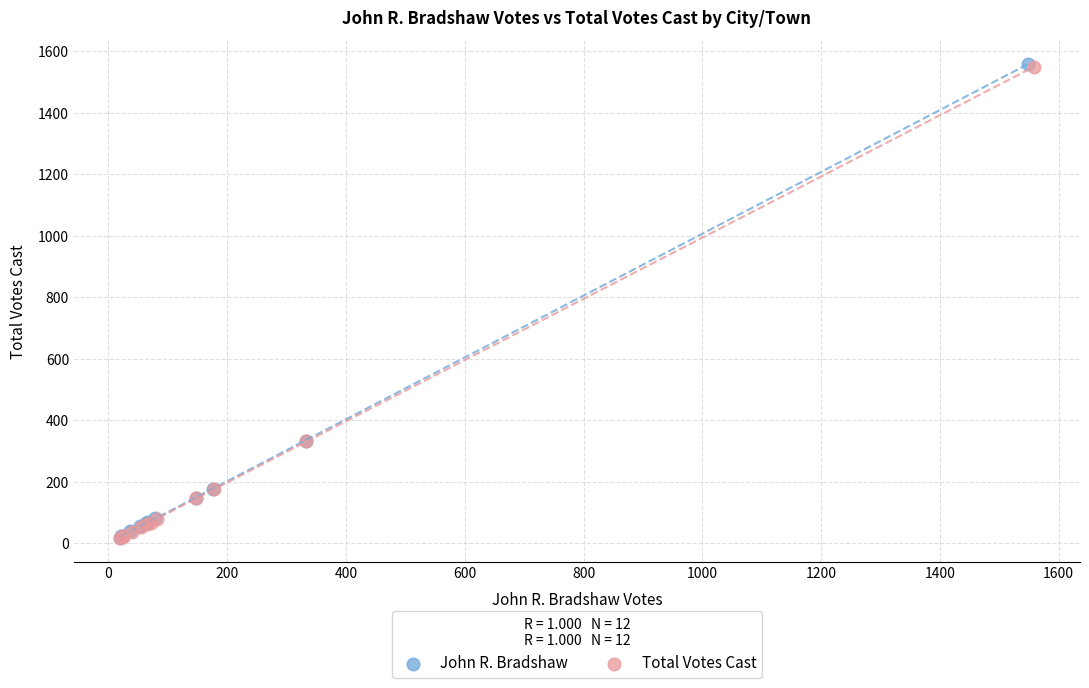

Which series has the largest Y range (max minus min)?

John R. Bradshaw